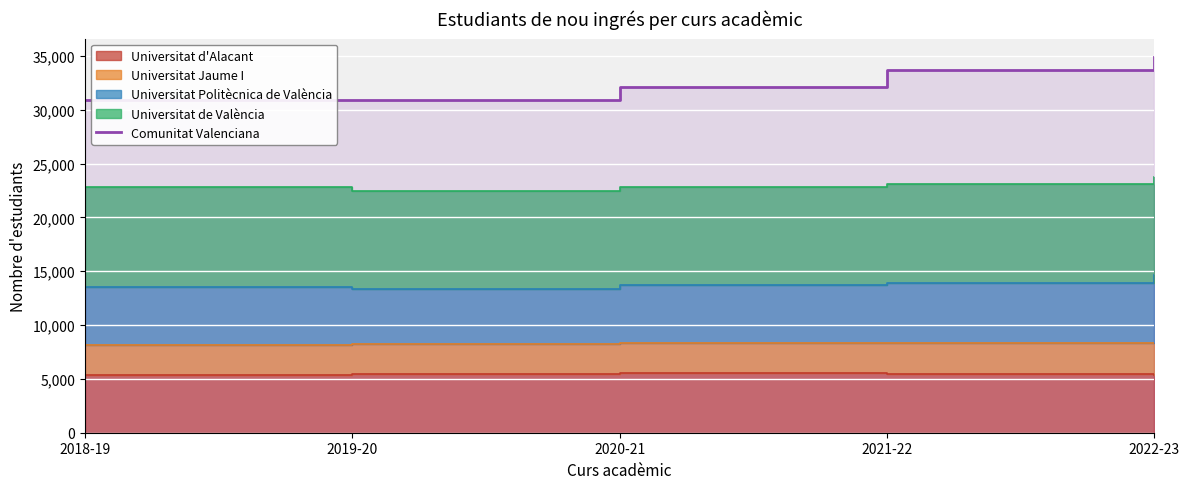

Between 2021-22 and 2018-19, which is larger?

2021-22